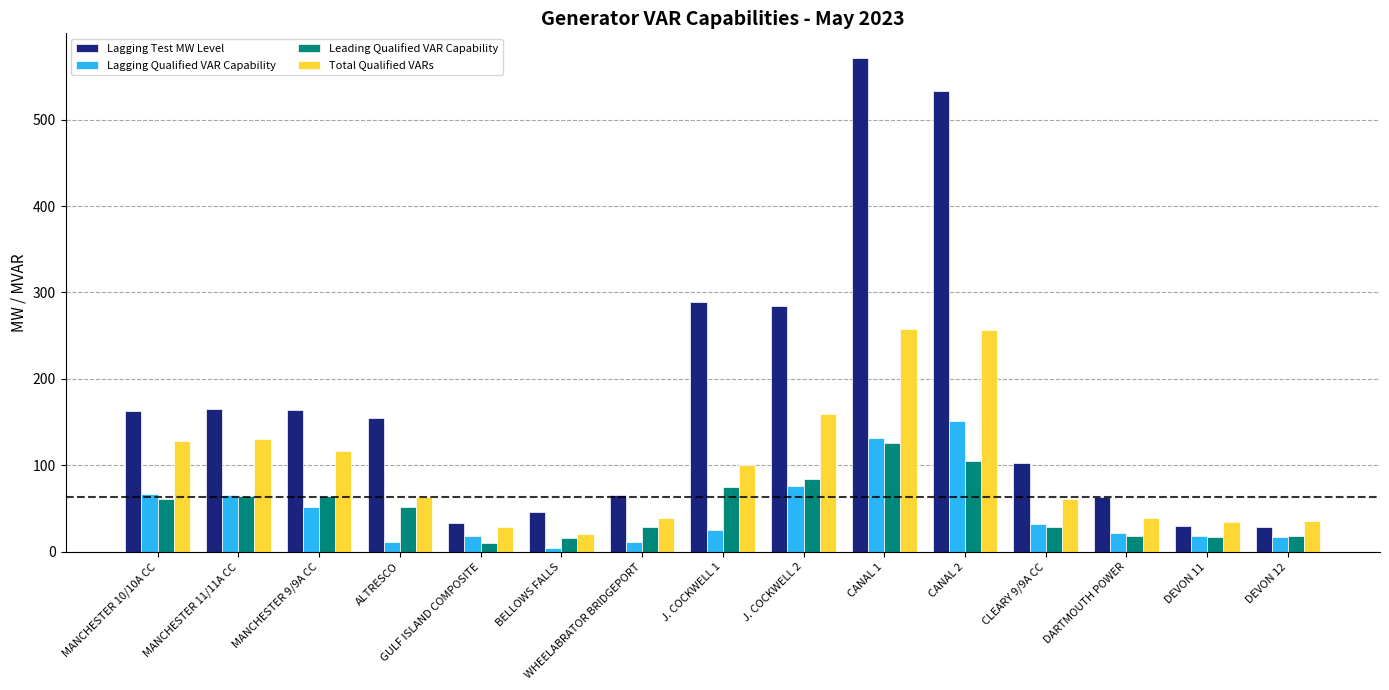

Where is Lagging Qualified VAR Capability nearest to the value 78?

J. COCKWELL 2